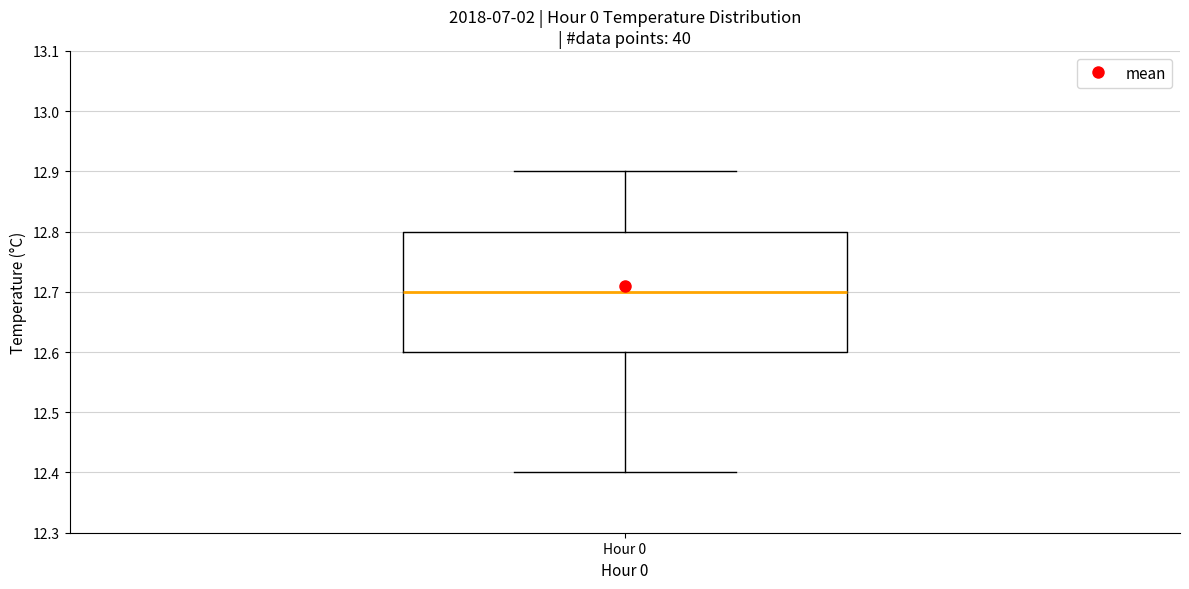

Transcribe this box plot: give where the median line is, the range the box spans, and where the two whiskers end, as read against the y-axis. The values are not printed on the chart, so give them approximately, as read against the axis.

median 12.7, box 12.6 to 12.8, whiskers 12.4 to 12.9